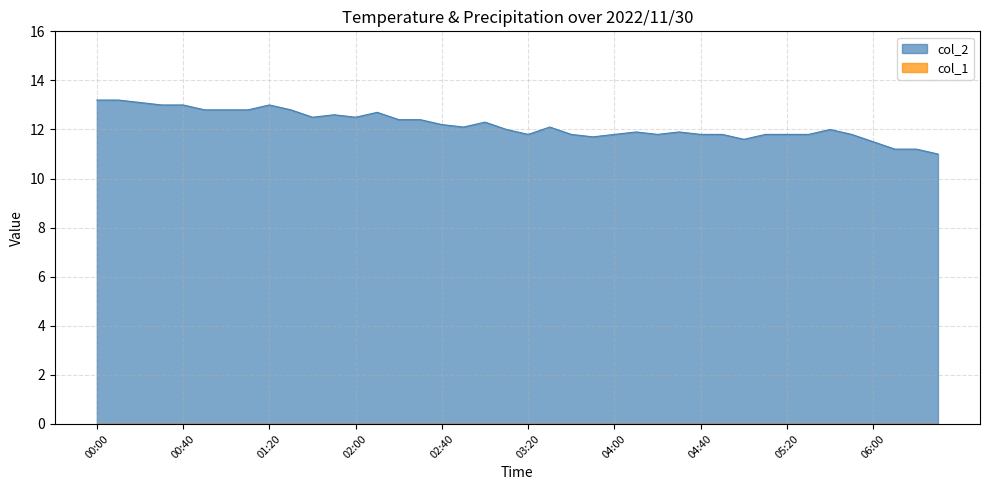

Reading right to left, what are all the values shown in this chart?

06:30=11.0	06:20=11.2	06:10=11.2	06:00=11.5	05:50=11.8	05:40=12.0	05:30=11.8	05:20=11.8	05:10=11.8	05:00=11.6	04:50=11.8	04:40=11.8	04:30=11.9	04:20=11.8	04:10=11.9	04:00=11.8	03:50=11.7	03:40=11.8	03:30=12.1	03:20=11.8	03:10=12.0	03:00=12.3	02:50=12.1	02:40=12.2	02:30=12.4	02:20=12.4	02:10=12.7	02:00=12.5	01:50=12.6	01:40=12.5	01:30=12.8	01:20=13.0	01:10=12.8	01:00=12.8	00:50=12.8	00:40=13.0	00:30=13.0	00:20=13.1	00:10=13.2	00:00=13.2